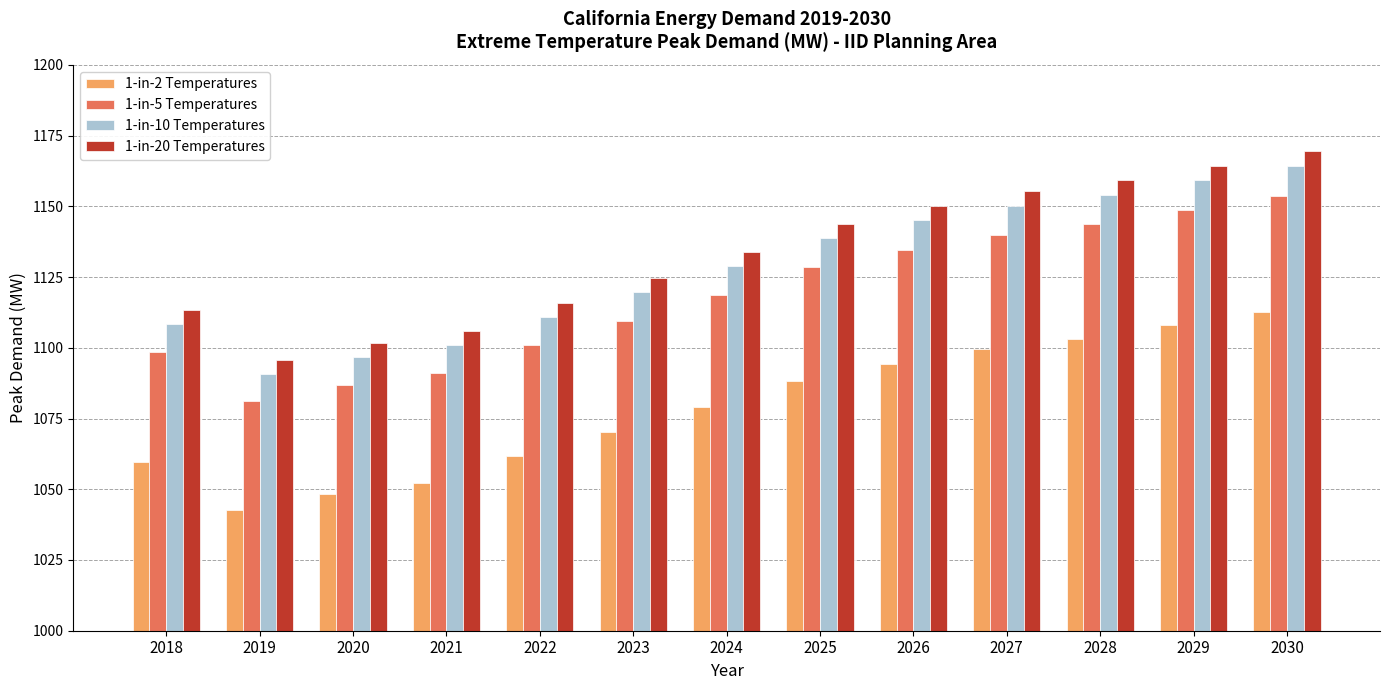

Does the chart contain stacked bars?

No